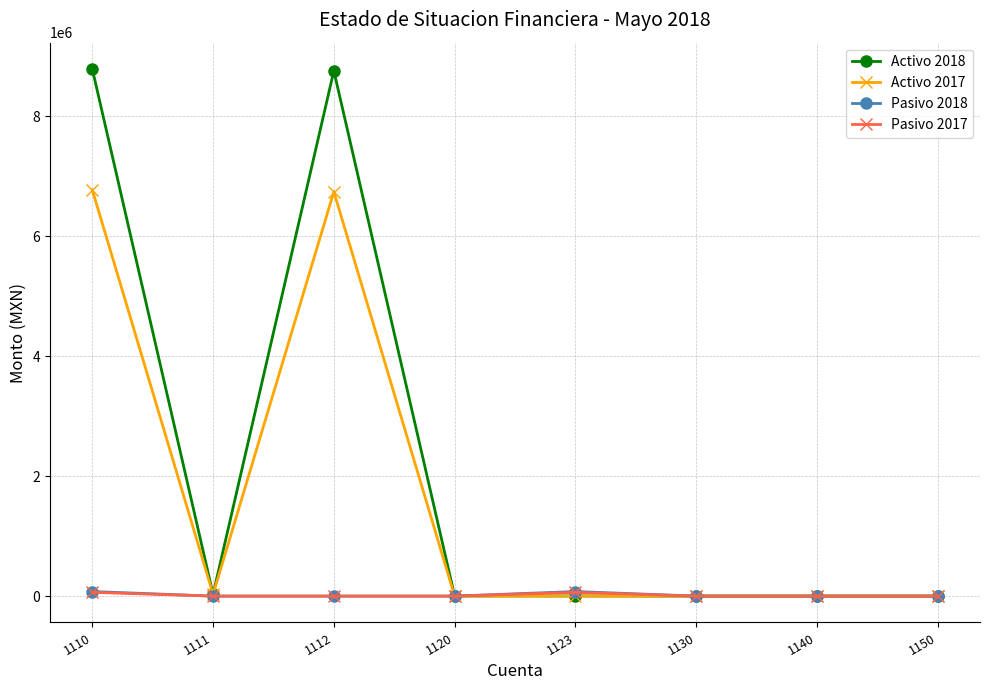

What are all the series names shown in the legend?

Activo 2018, Activo 2017, Pasivo 2018, Pasivo 2017